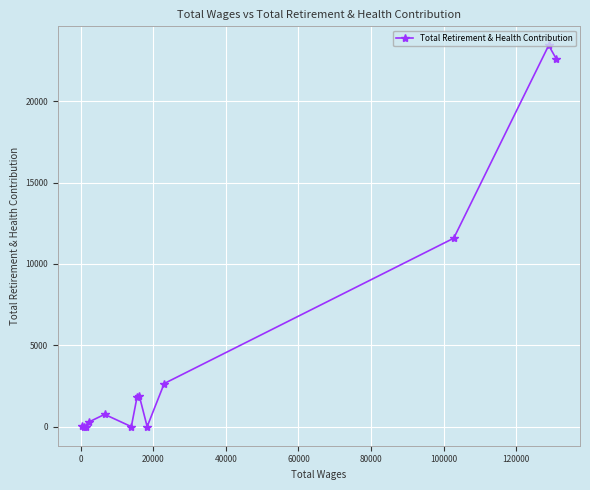

How many values are below 756?

6